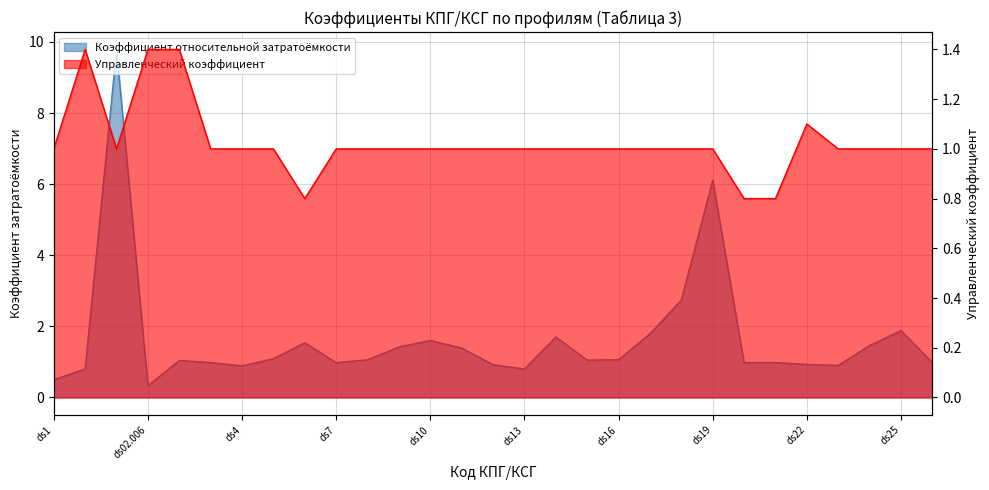

List the labels in order of Управленческий коэффициент value, largest first.

ds2, ds02.006, ds02.007, ds22, ds1, ds02.005, ds3, ds4, ds5, ds7, ds8, ds9, ds10, ds11, ds12, ds13, ds14, ds15, ds16, ds17, ds18, ds19, ds23, ds24, ds25, ds26, ds6, ds20, ds21